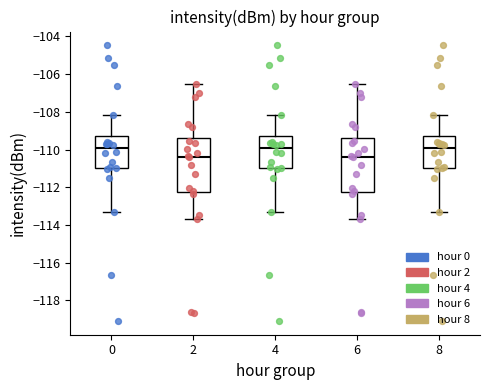

Where does the upper whisker of the box at x = 6 end on the y-axis? The values are not printed on the chart, so give them approximately, as read against the axis.

-106.6